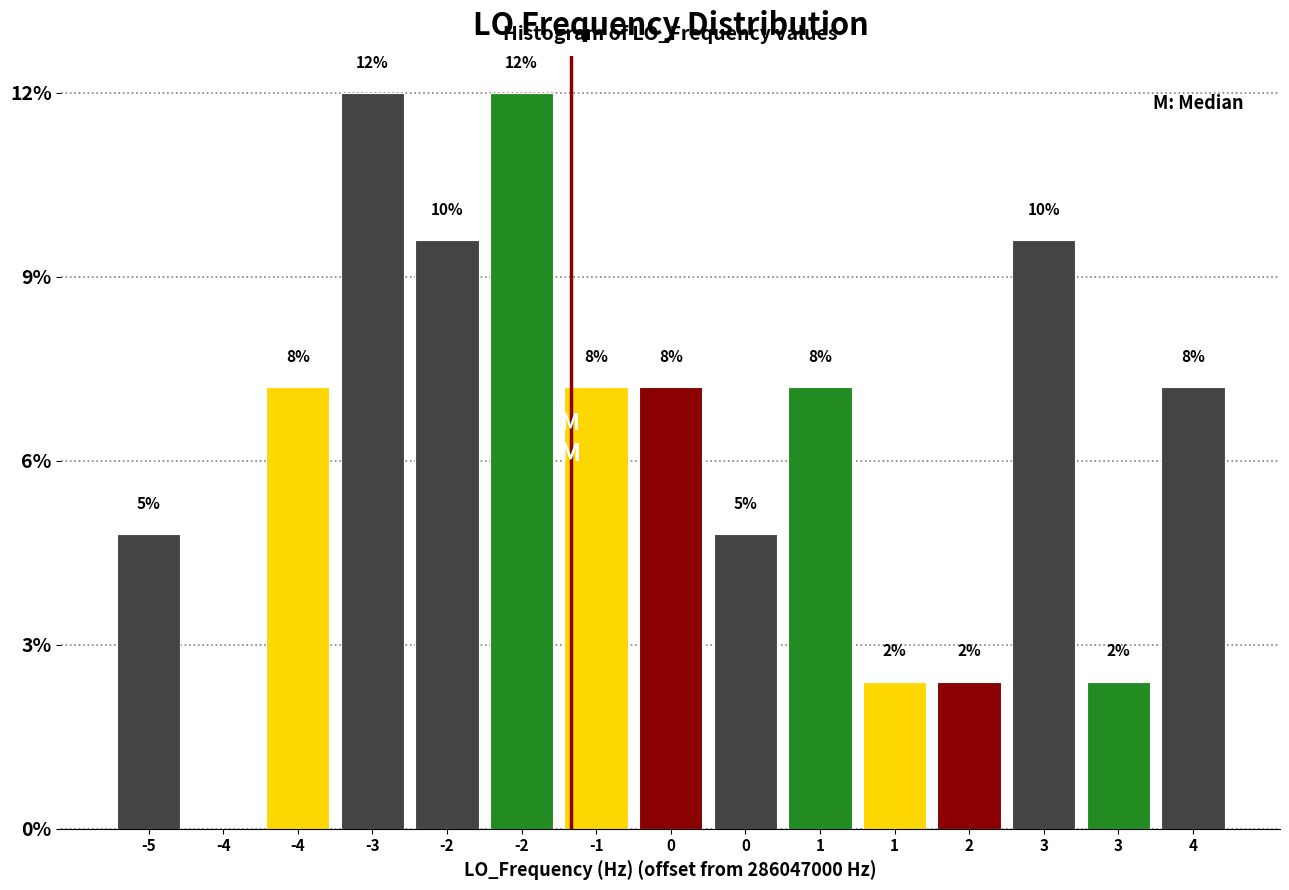

Are the bars horizontal?

No